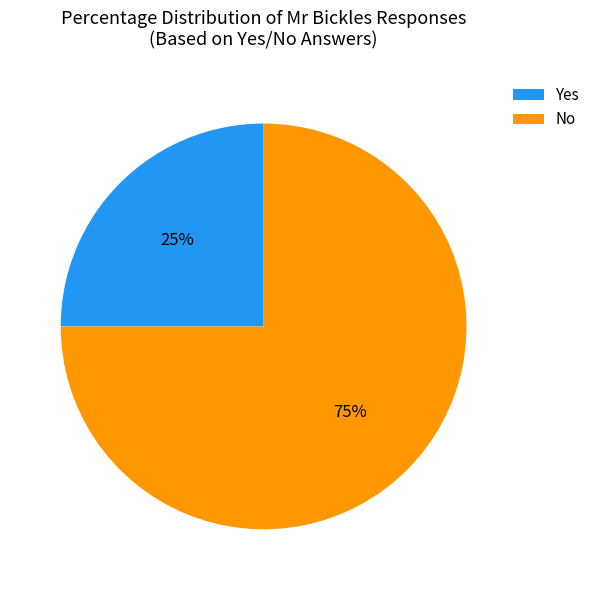

Which slice is the largest?

No